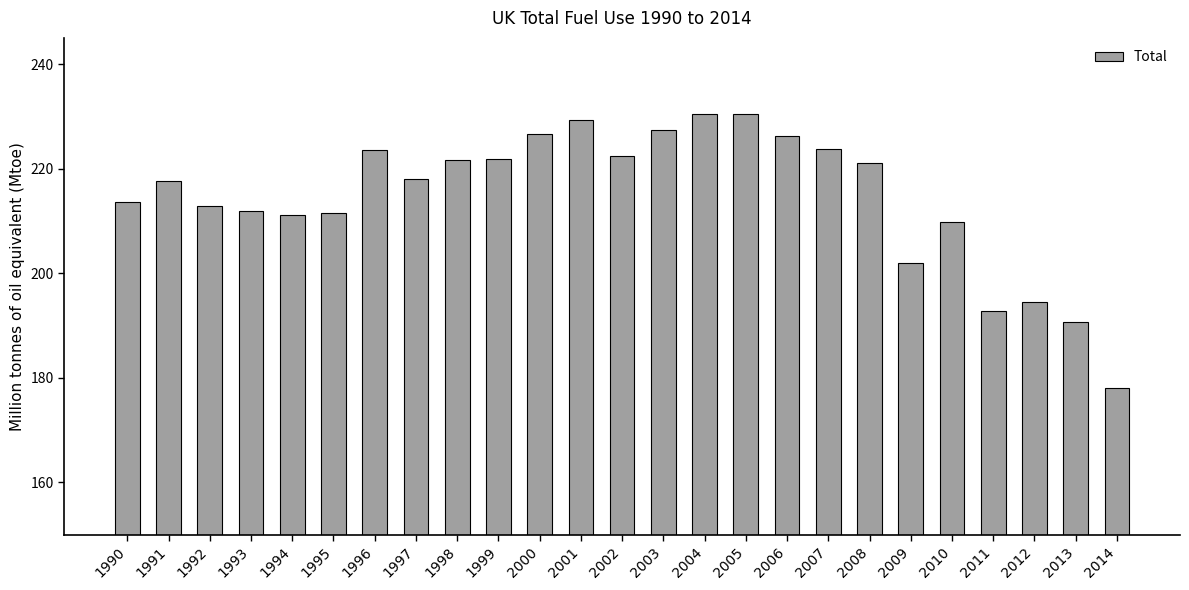

What is the change in value from 1991 to 2006?

+8.5